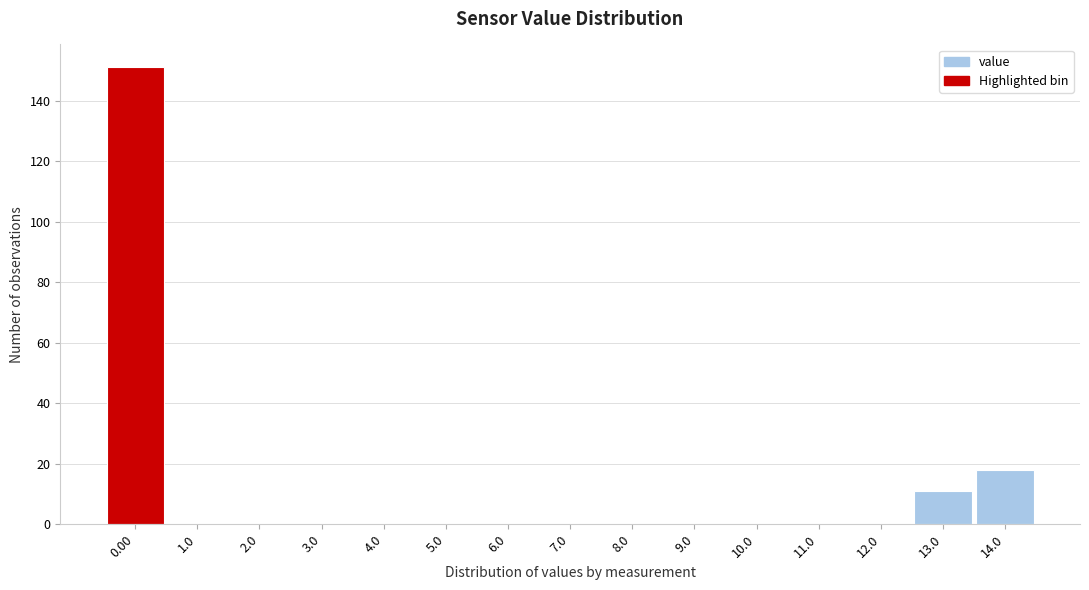

Reading left to right, list all the values displayed in this chart.

0.00=151	1.0=0	2.0=0	3.0=0	4.0=0	5.0=0	6.0=0	7.0=0	8.0=0	9.0=0	10.0=0	11.0=0	12.0=0	13.0=11	14.0=18